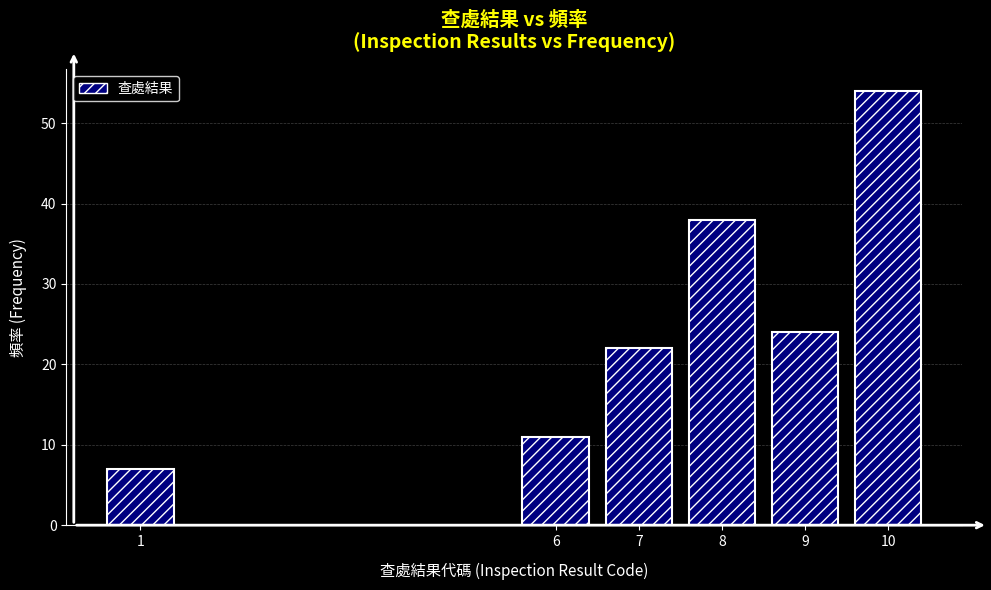

Reading left to right, what are all the values shown in this chart?

1=7	6=11	7=22	8=38	9=24	10=54